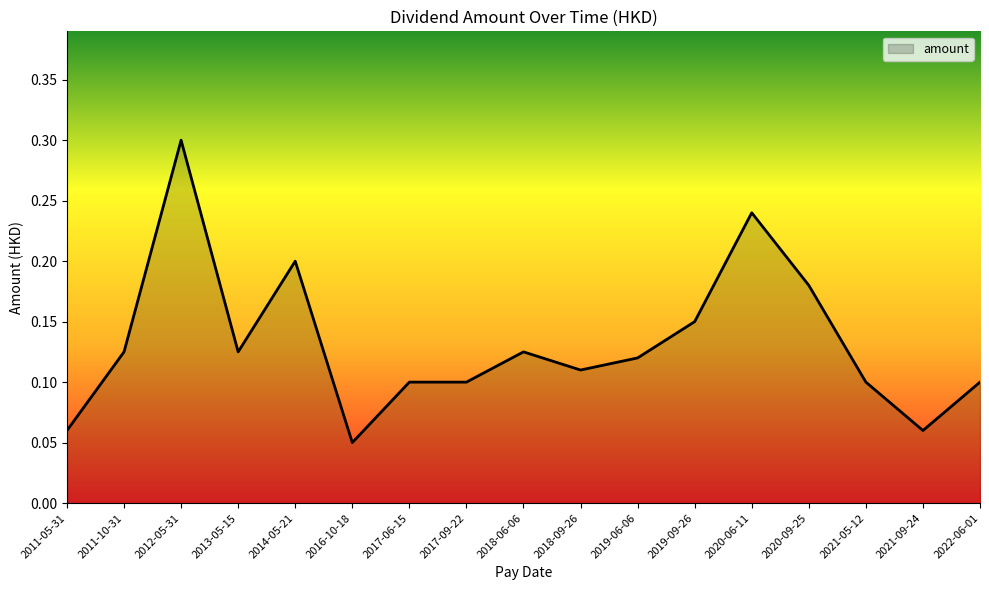

What position from the left is 2012-05-31?

3